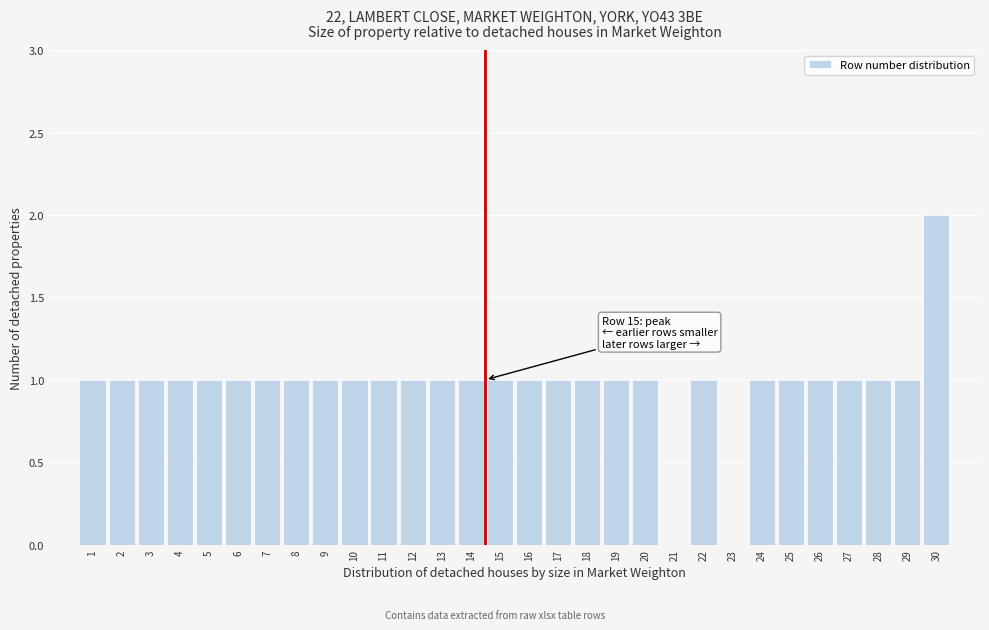

Reading left to right, transcribe all the data shown in this chart.

1=1	2=1	3=1	4=1	5=1	6=1	7=1	8=1	9=1	10=1	11=1	12=1	13=1	14=1	15=1	16=1	17=1	18=1	19=1	20=1	21=0	22=1	23=0	24=1	25=1	26=1	27=1	28=1	29=1	30=2